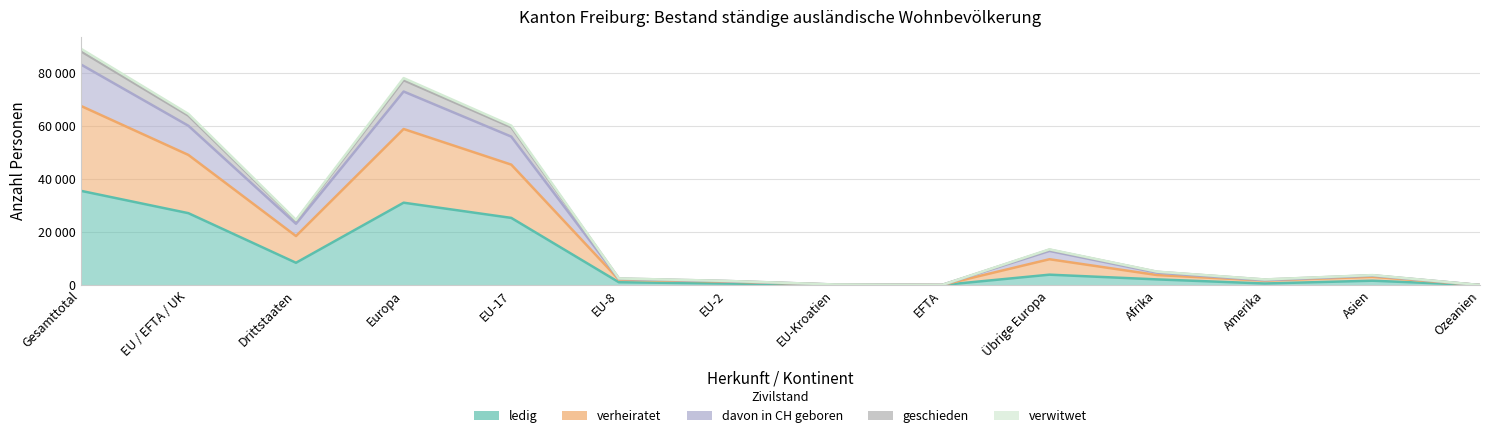

True or false: geschieden and verwitwet cross at least once.

False